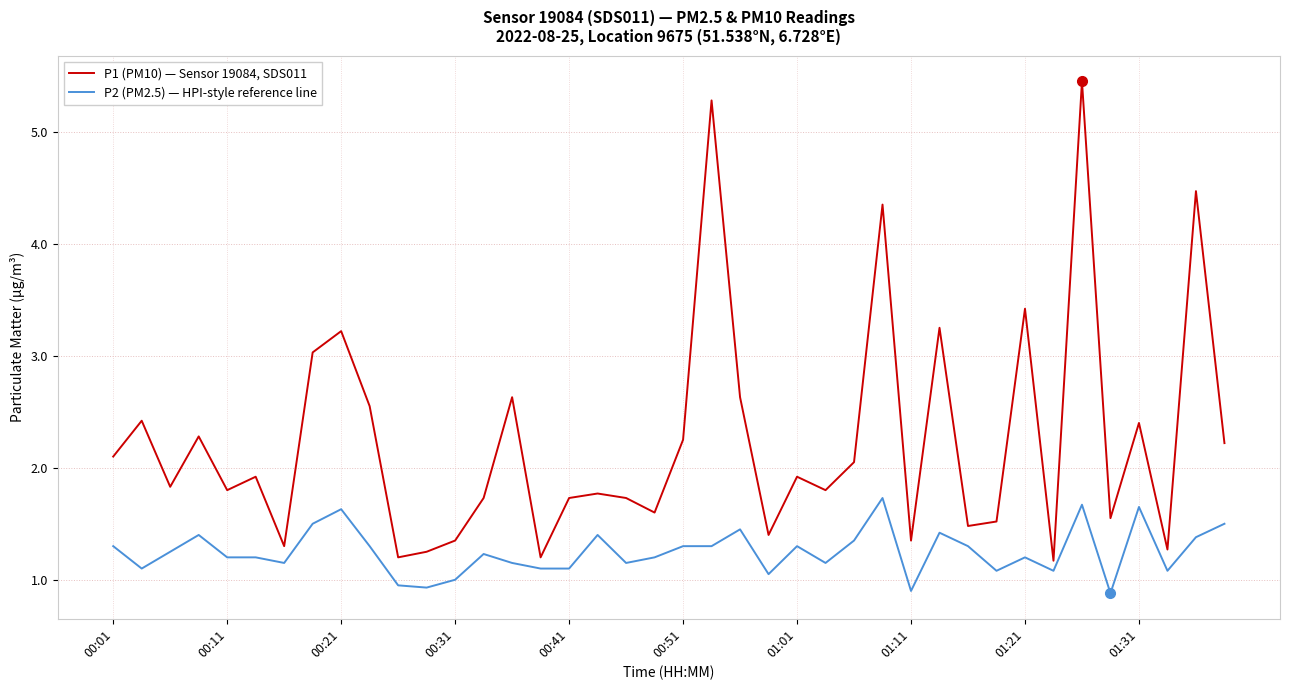

Does the chart have visible grid lines?

Yes